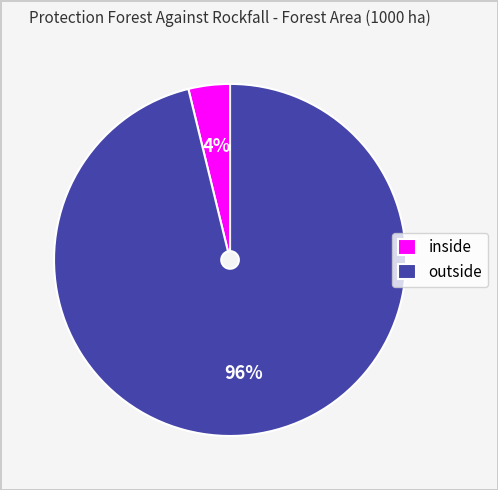

Is there any slice that represents more than half of the pie?

Yes